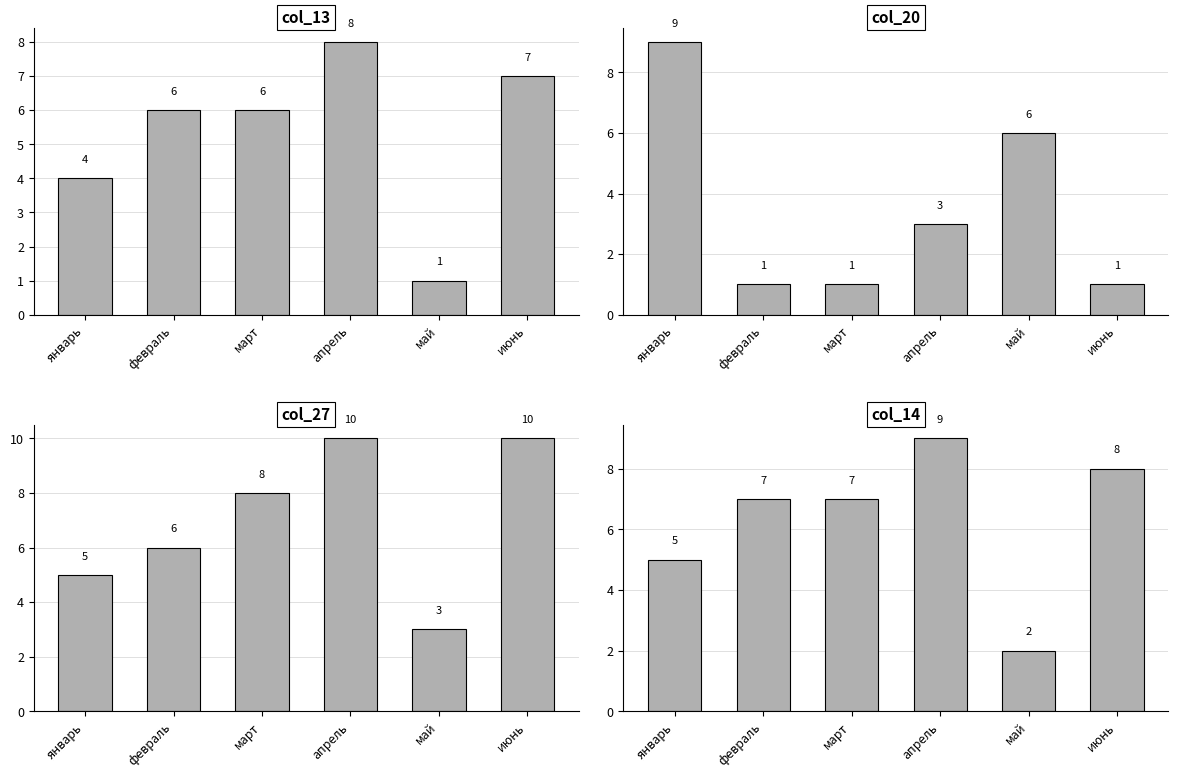

Reading left to right, extract all data points from this chart.

col_13: январь=4	февраль=6	март=6	апрель=8	май=1	июнь=7
col_20: январь=9	февраль=1	март=1	апрель=3	май=6	июнь=1
col_27: январь=5	февраль=6	март=8	апрель=10	май=3	июнь=10
col_14: январь=5	февраль=7	март=7	апрель=9	май=2	июнь=8